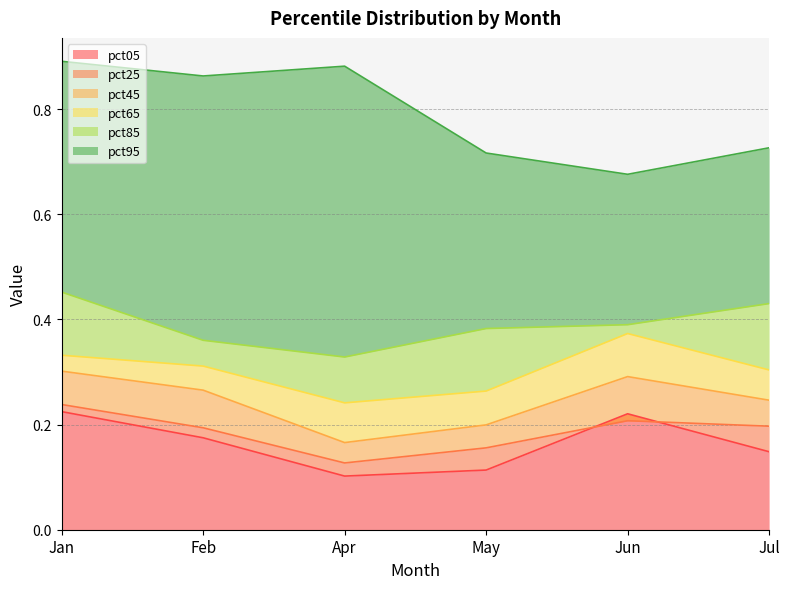

At which category does pct85 reach its first local valley?

Apr